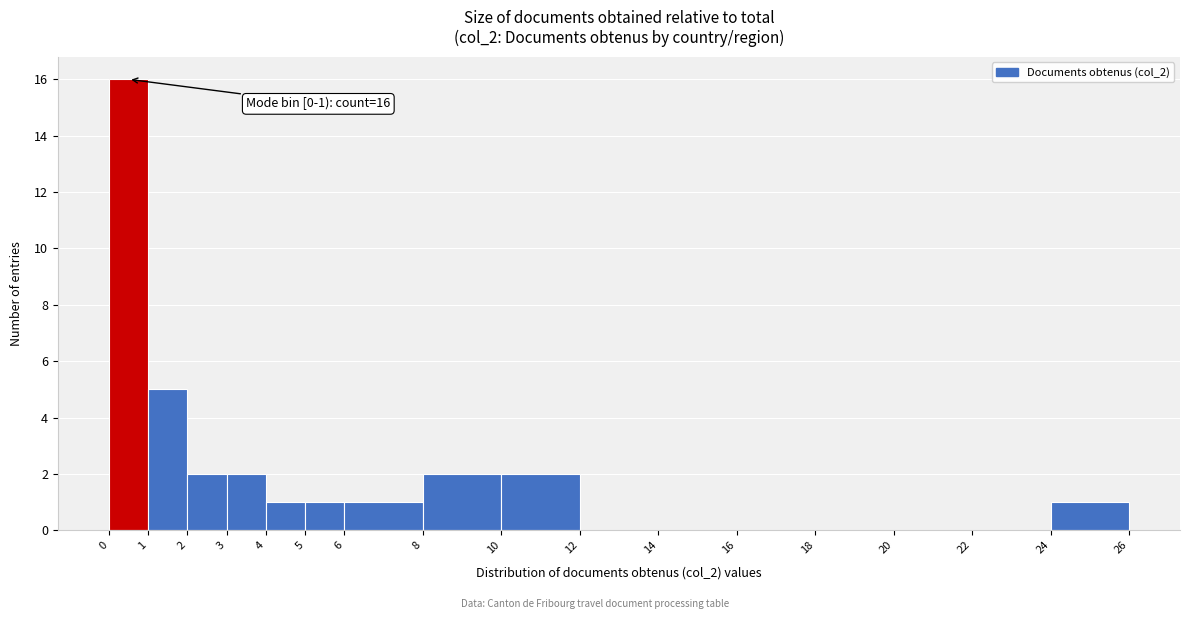

Over which range of the x-axis is the bar tallest?

0 to 1